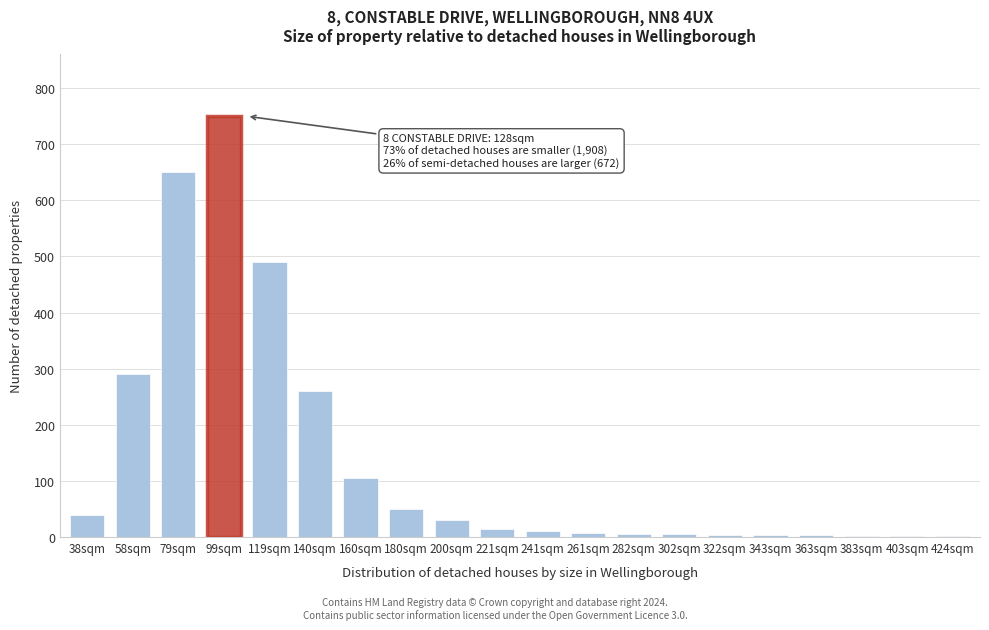

What is the sum of all values?

2724